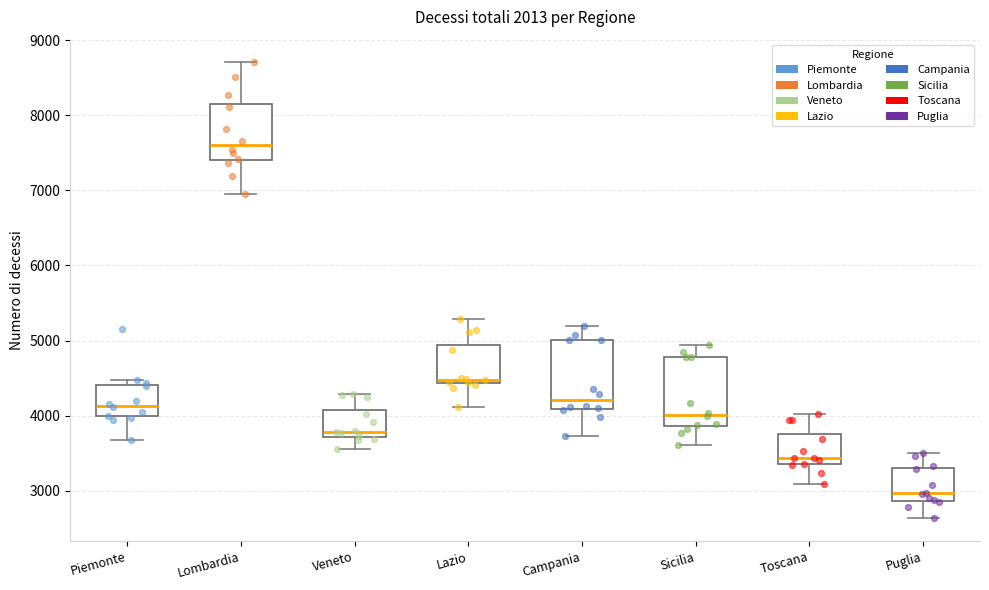

Where is the upper edge of the box for Toscana on the y-axis? The values are not printed on the chart, so give them approximately, as read against the axis.

3800